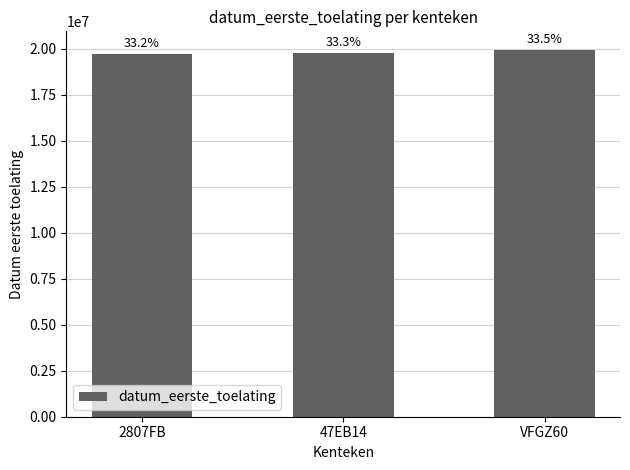

How many bars are there in total?

3